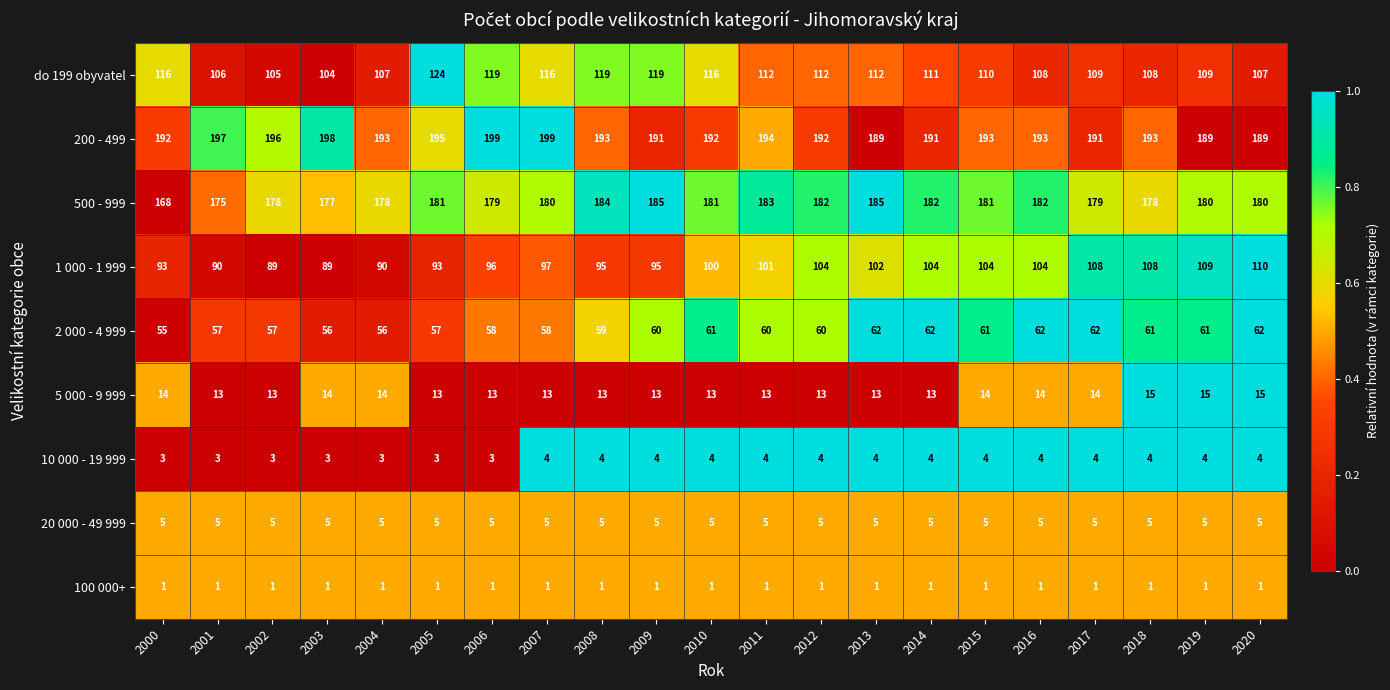

Is the value of 500 - 999 at 2017 greater than the value of 10 000 - 19 999 at 2016?

Yes